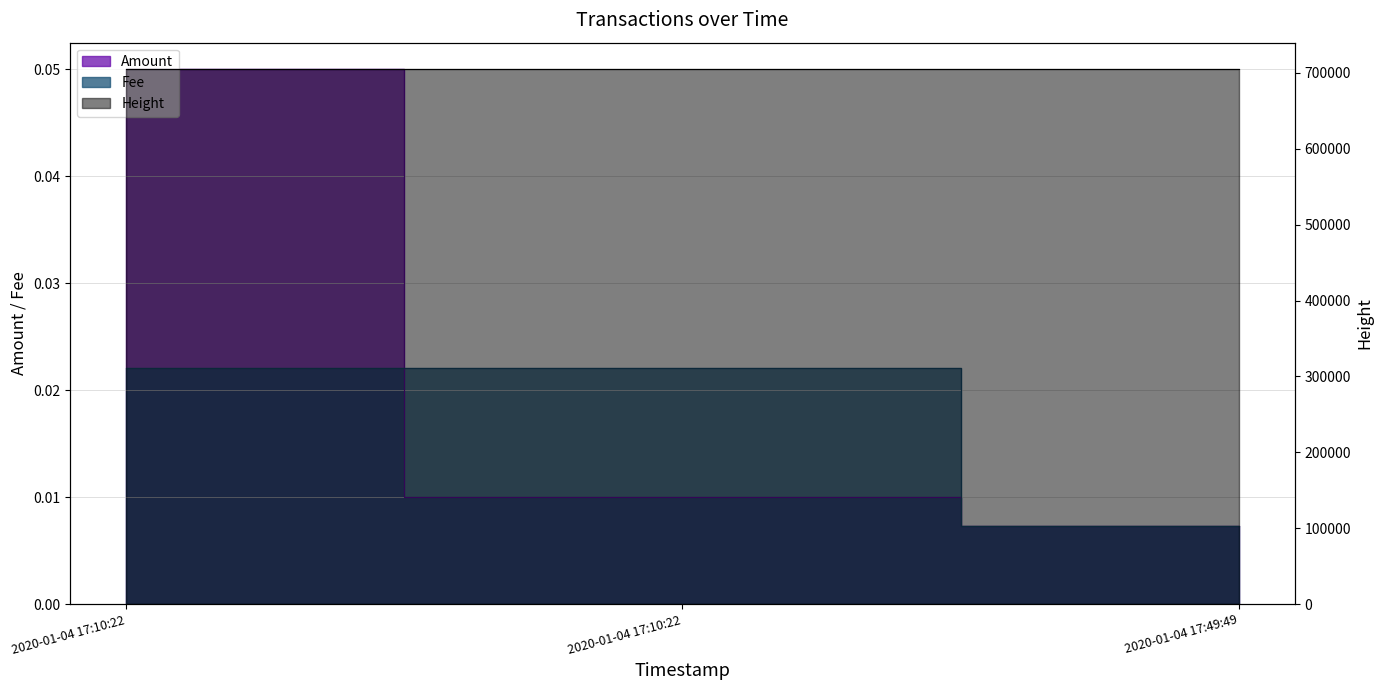

What is the difference between the maximum and second lowest values in the Height series?

13.0